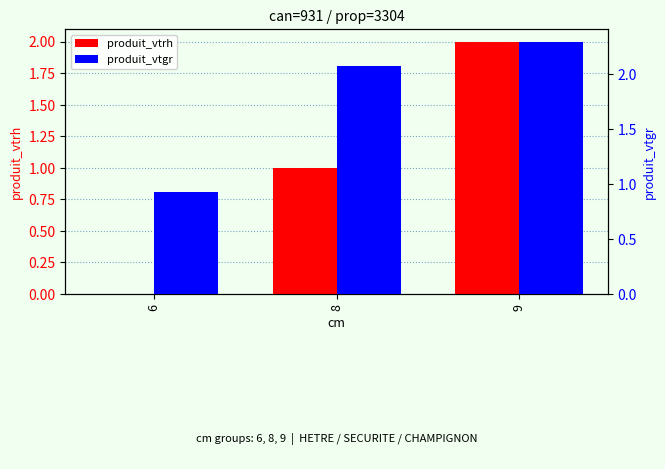

Reading left to right, what are all the values shown in this chart?

produit_vtrh: 0.0	1.0	2.0
produit_vtgr: 0.9	2.1	2.3